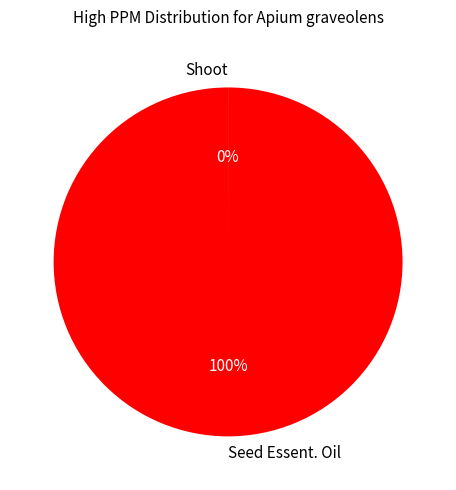

The Seed Essent. Oil slice represents 89% of the pie. True or false?

False